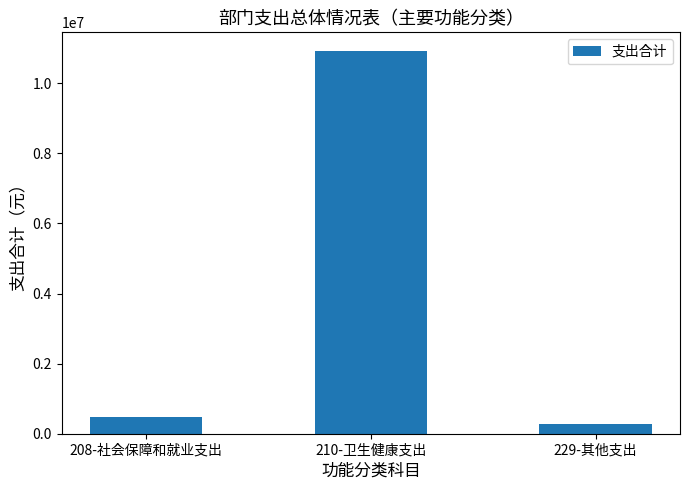

Is it true that the value at 229-其他支出 is 280000.0?

True